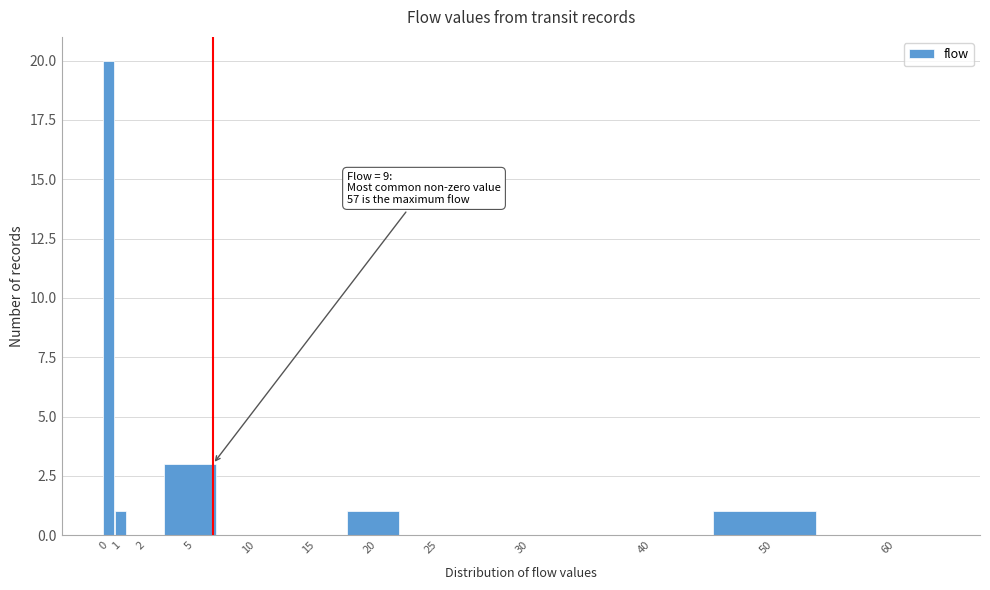

Reading right to left, what are all the values shown in this chart?

60=0	50=1	40=0	30=0	25=0	20=1	15=0	10=0	5=3	2=0	1=1	0=20